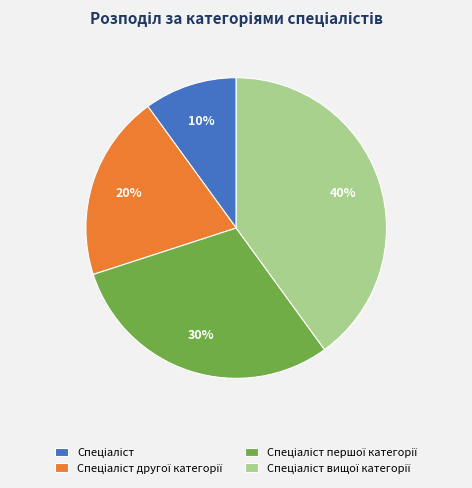

Is there any slice that represents more than half of the pie?

No